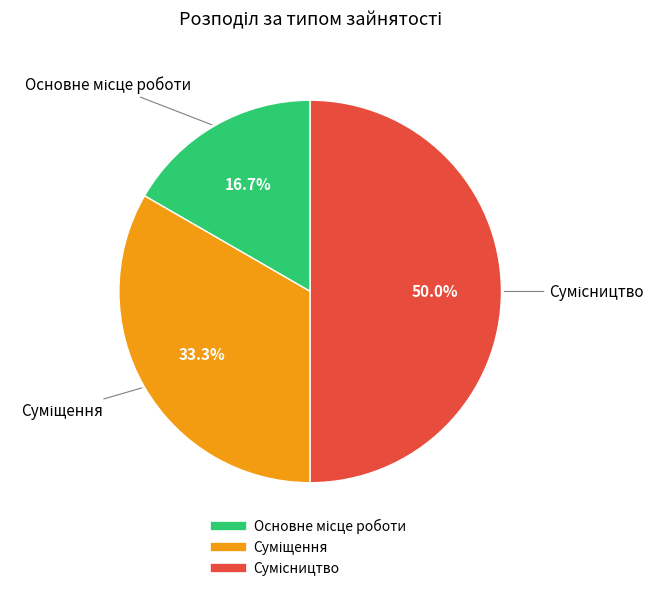

How many segments does this pie chart have?

3